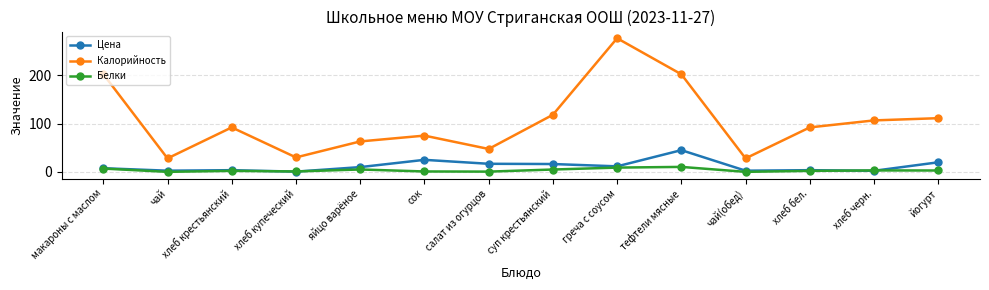

Rank the series at йогурт from lowest to highest value.

Белки, Цена, Калорийность